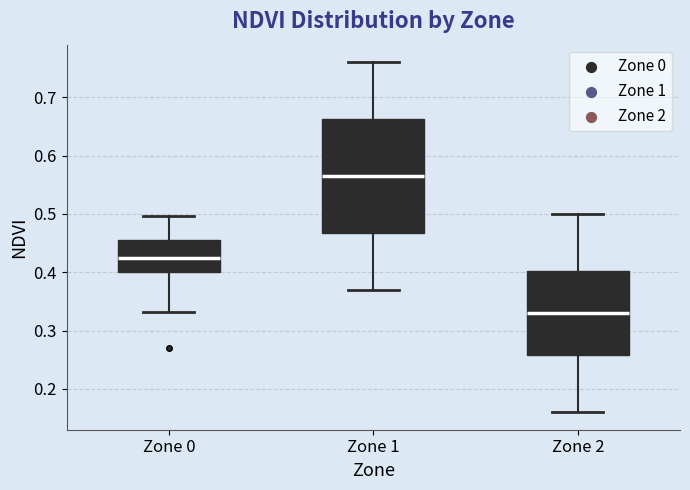

Reading left to right, read every box against the y-axis: the position of its median line, the range the box covers, and the ends of its whiskers. The values are not printed on the chart, so give them approximately, as read against the axis.

Zone 0: median 0.42, box 0.40 to 0.45, whiskers 0.33 to 0.50
Zone 1: median 0.57, box 0.47 to 0.66, whiskers 0.37 to 0.76
Zone 2: median 0.33, box 0.26 to 0.40, whiskers 0.16 to 0.50